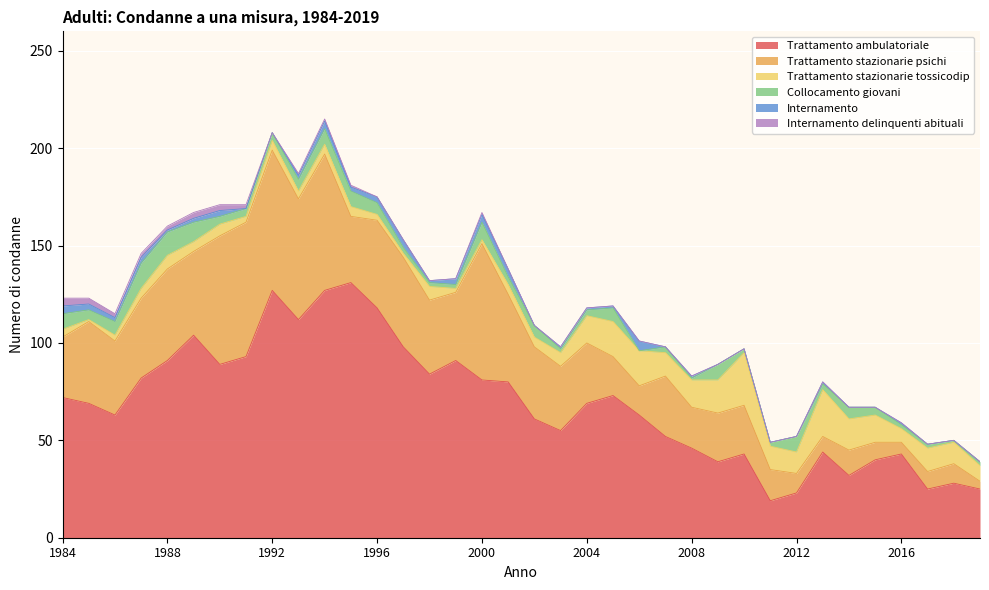

In Trattamento stazionarie tossicodip, how many points are higher than both neighbors (excluding endpoints)?

7